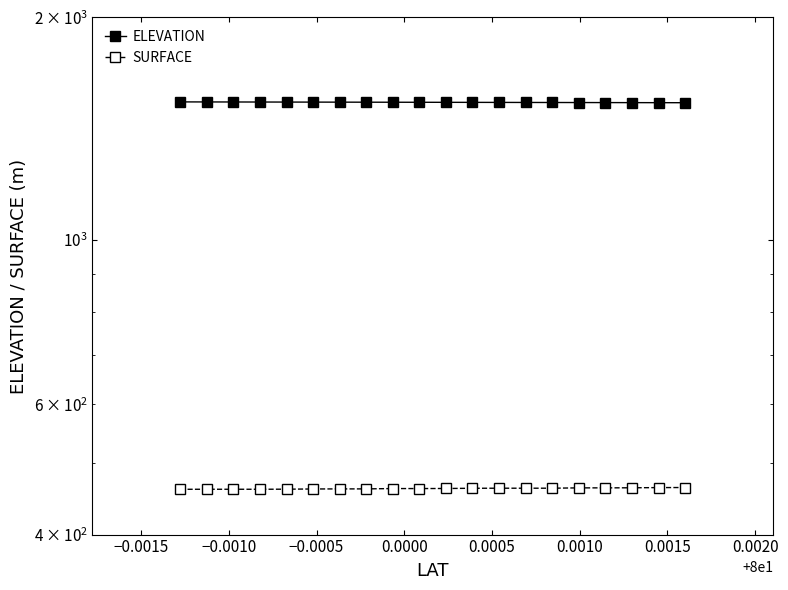

What is the greatest value displayed?

1537.4